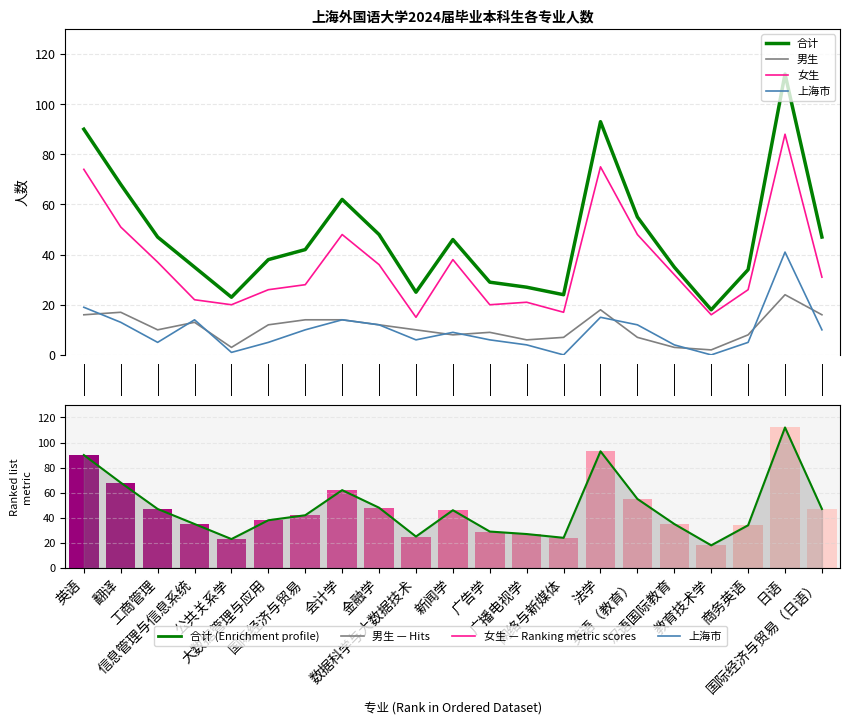

How many values in the 合计 series exceed 42?

10